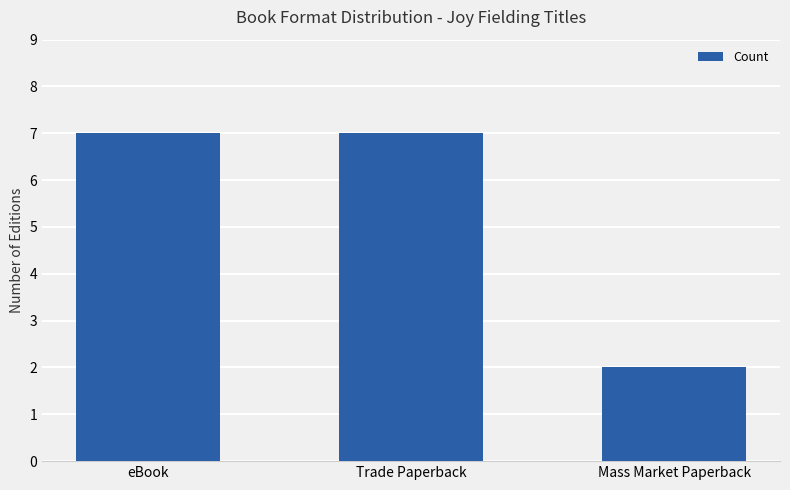

Is it true that the value at Mass Market Paperback is 1?

False